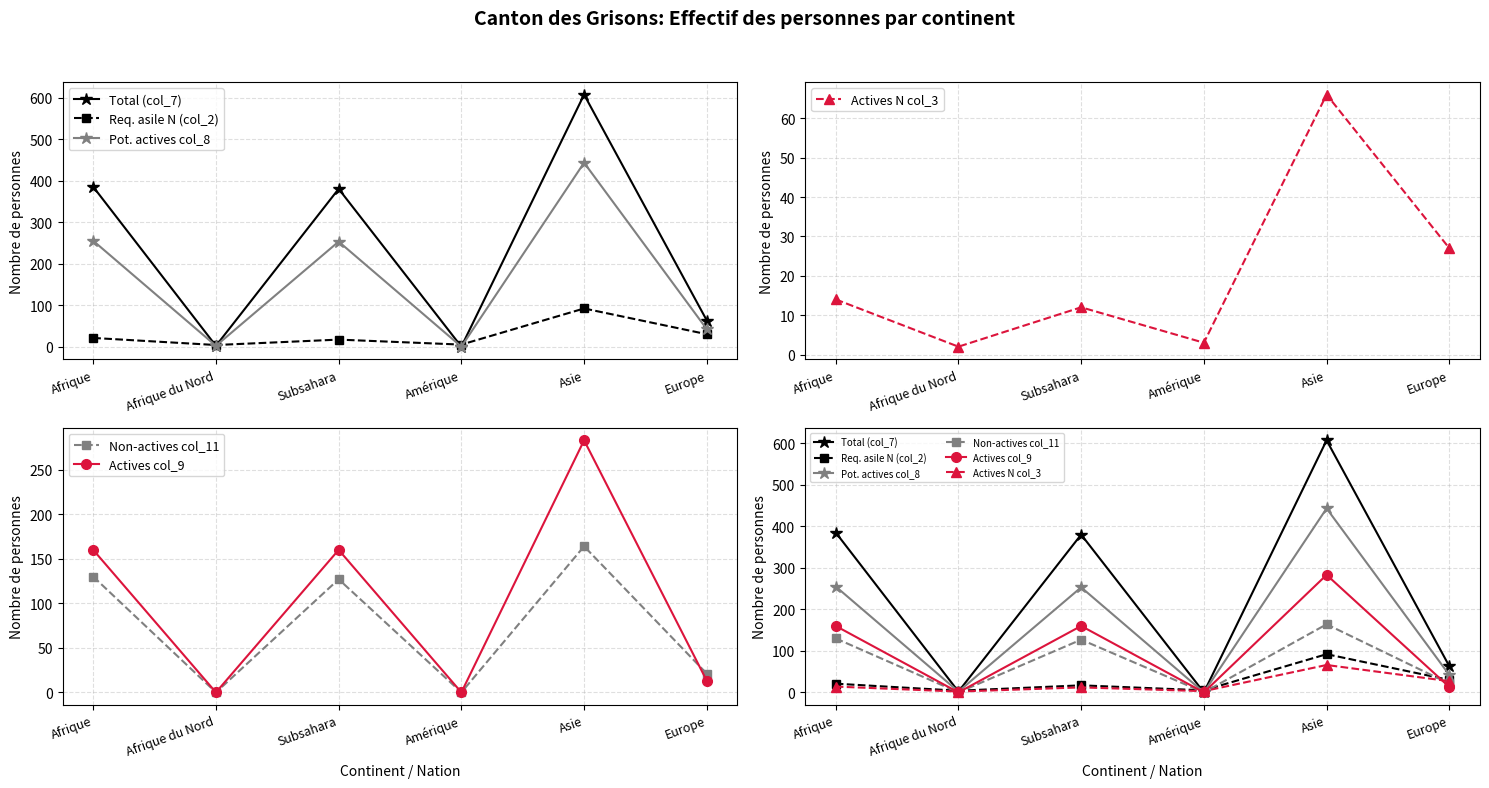

How many values in the Req. asile N (col_2) series are below 21?

3